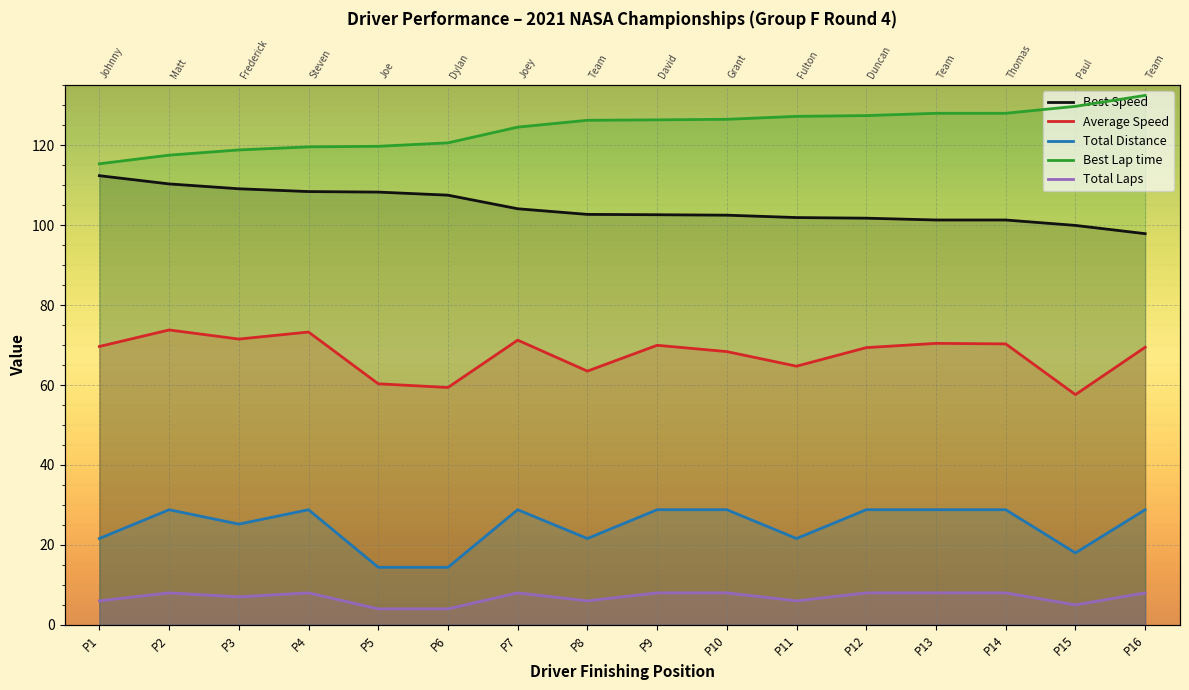

Rank the series at P11 from highest to lowest value.

Best Lap time, Best Speed, Average Speed, Total Distance, Total Laps